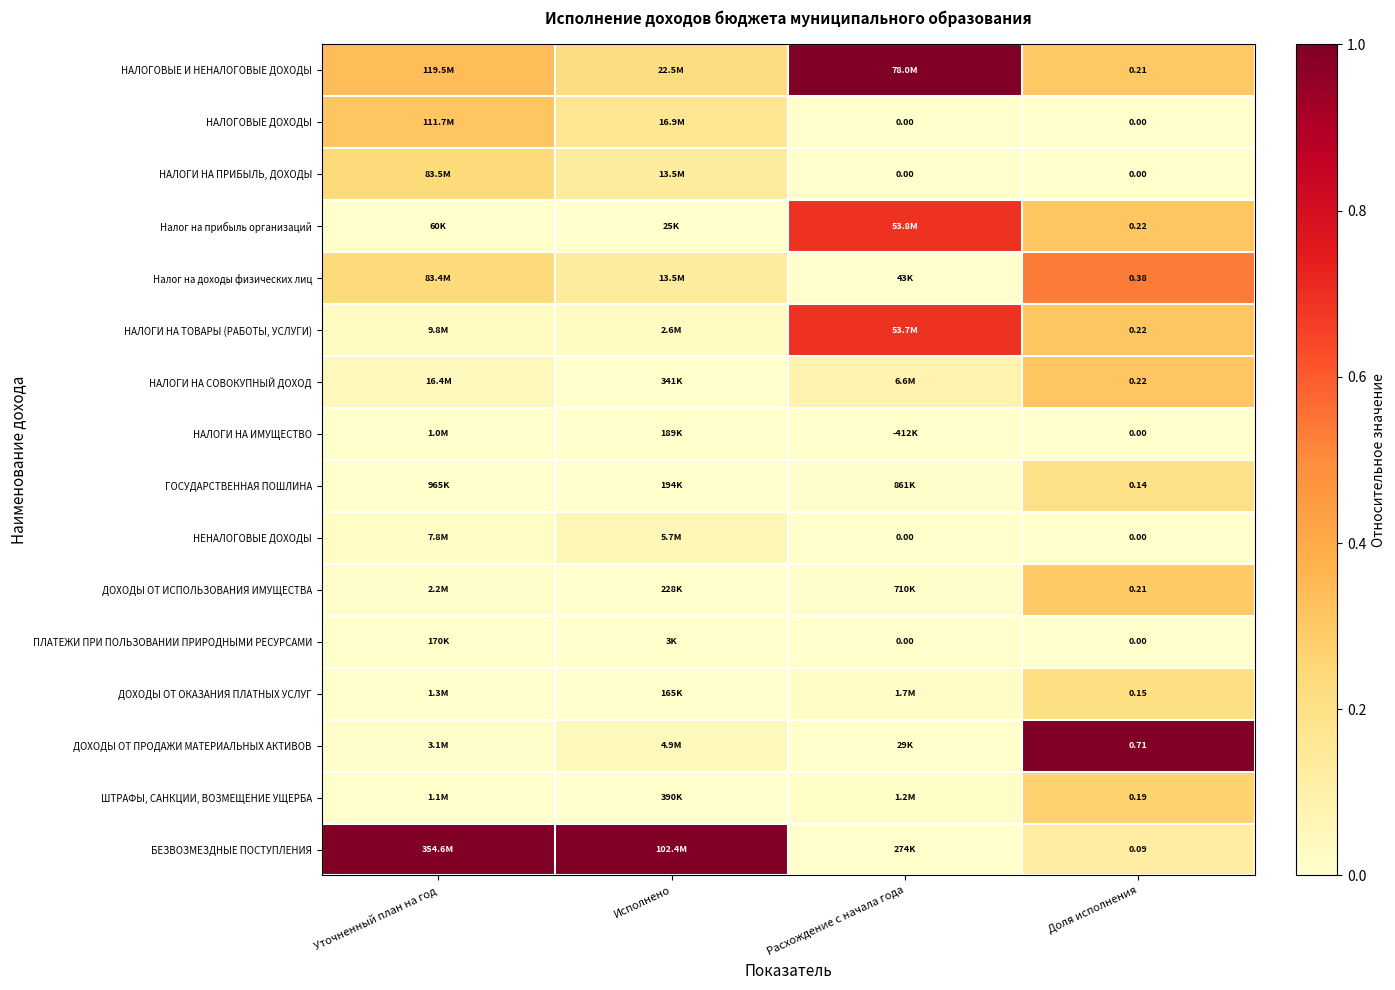

Between Расхождение с начала года and Доля исполнения, which is larger?

Расхождение с начала года